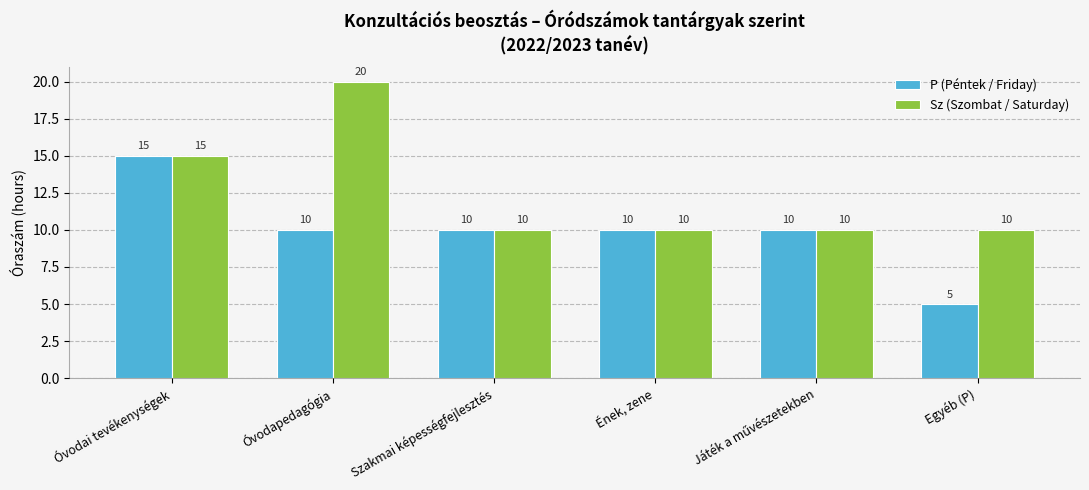

Which category has the highest value across all series?

Óvodapedagógia